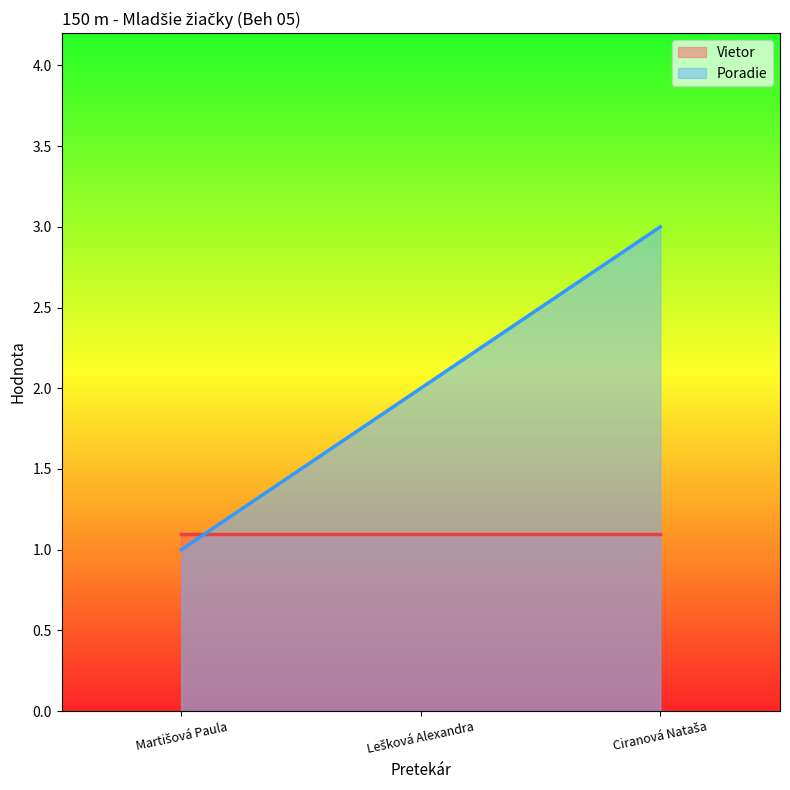

Is it true that the value at Martišová Paula is 1?

False